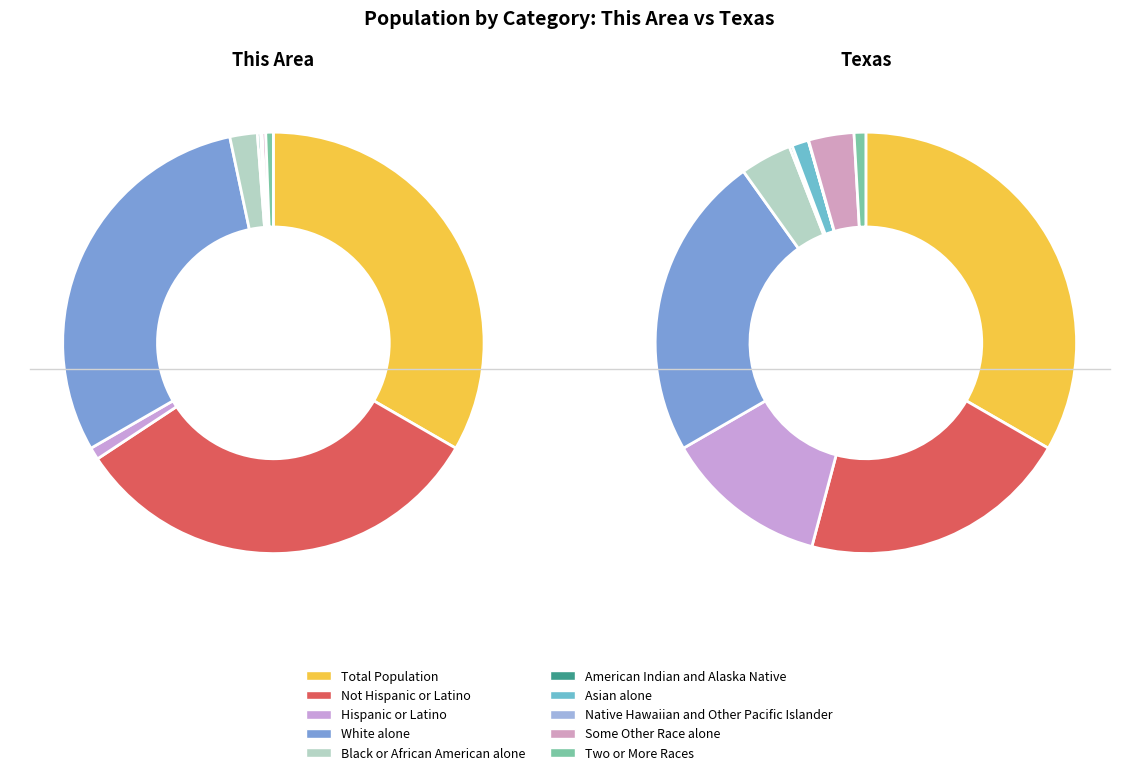

What percentage is the Not Hispanic or Latino slice, to the nearest percent?

32%